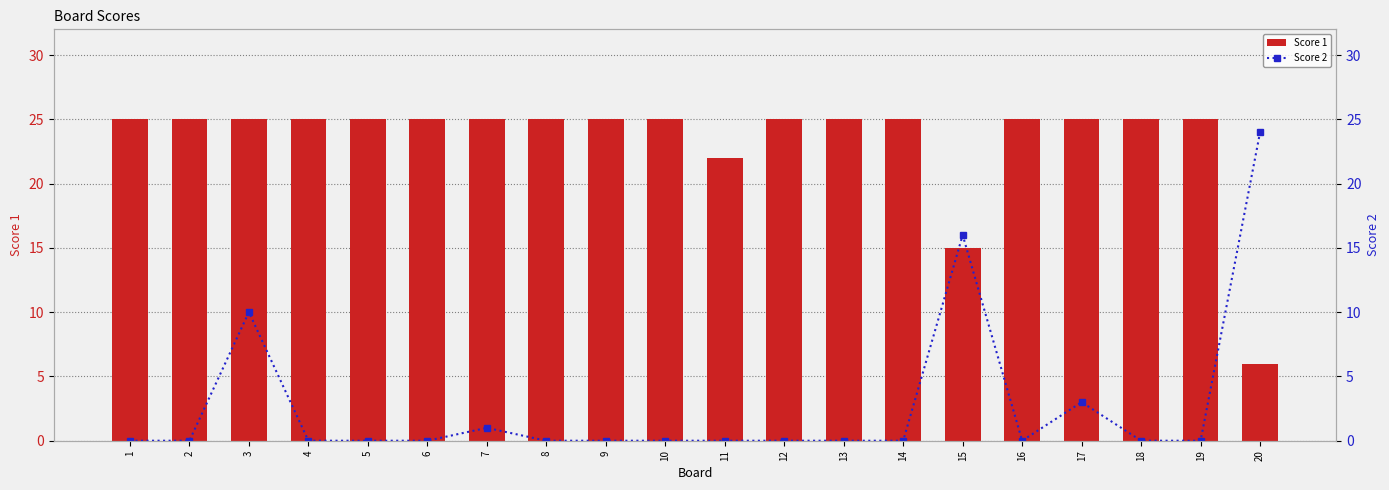

Where is Score 2 nearest to the value 12?

3